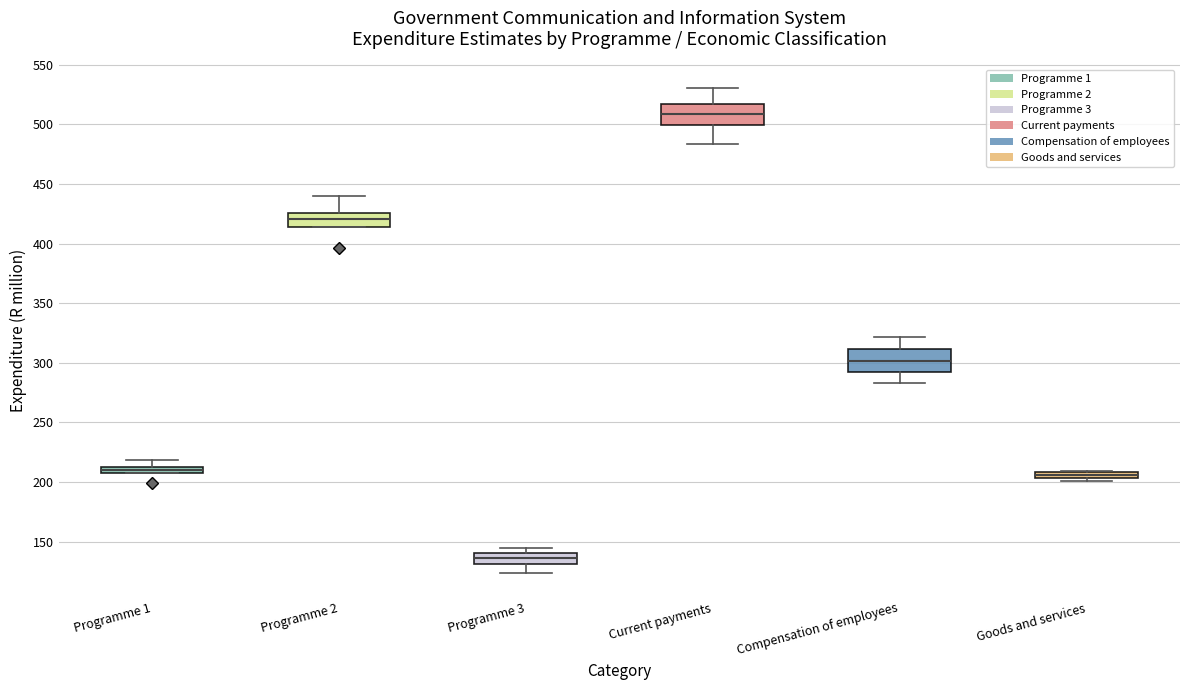

Where is the lower edge of the box for Goods and services on the y-axis? The values are not printed on the chart, so give them approximately, as read against the axis.

205